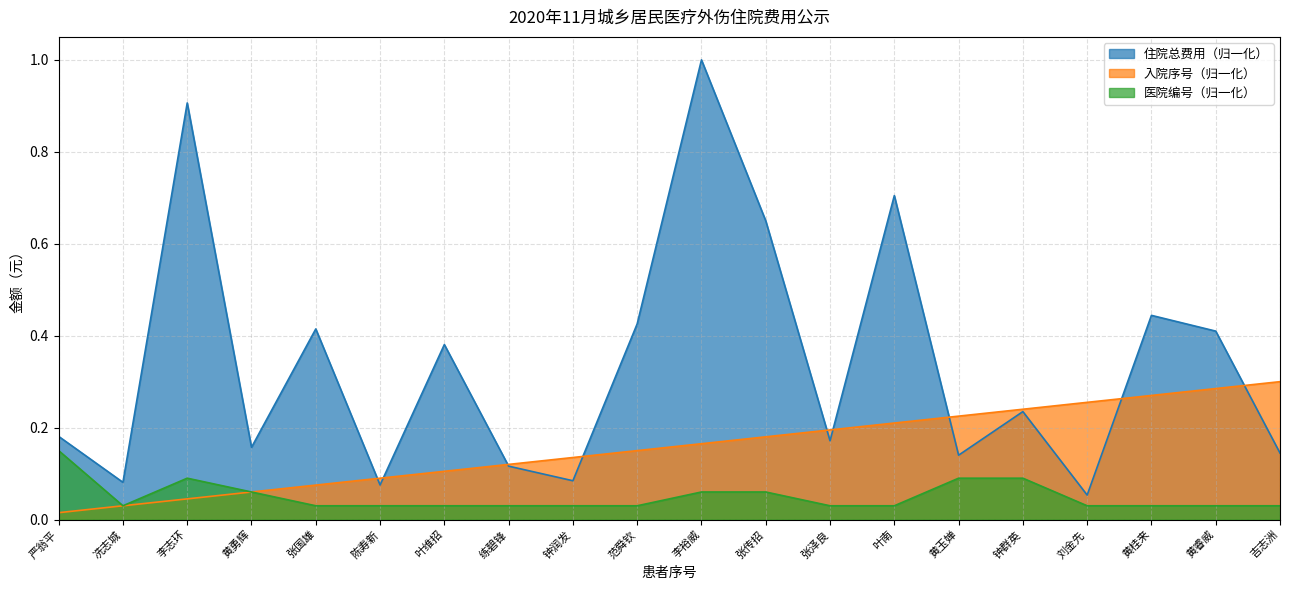

How many lines are shown in the chart?

3